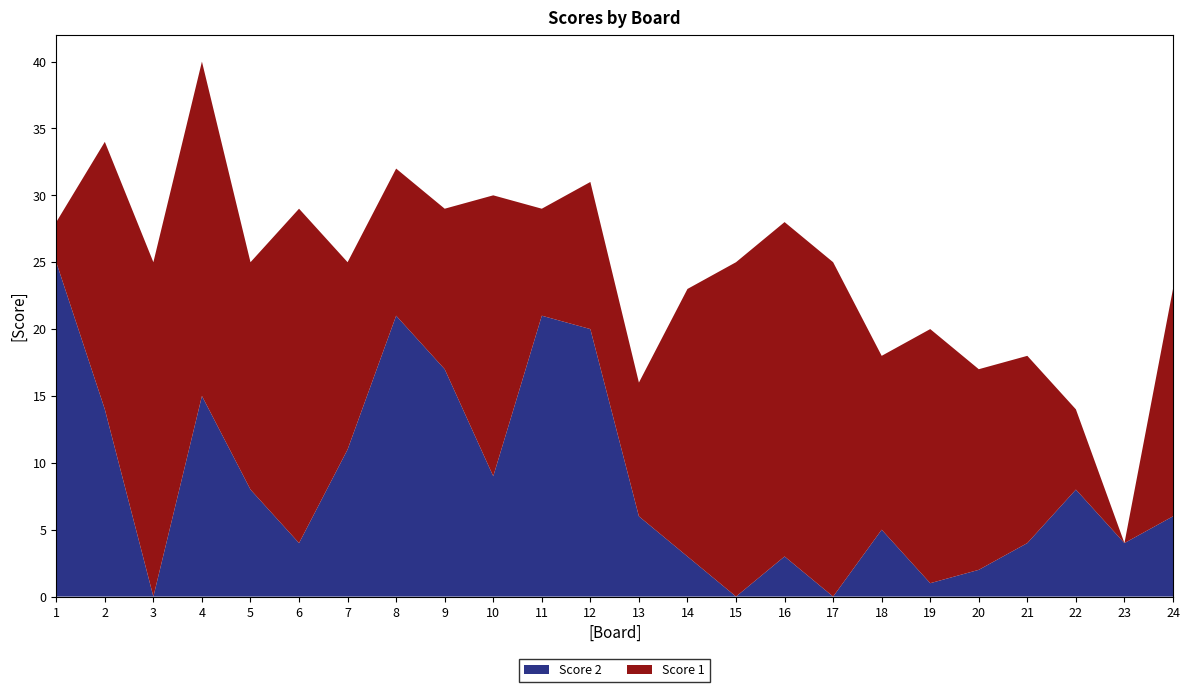

Reading left to right, what are all the values shown in this chart?

Score 2: 1=25	2=14	3=0	4=15	5=8	6=4	7=11	8=21	9=17	10=9	11=21	12=20	13=6	14=3	15=0	16=3	17=0	18=5	19=1	20=2	21=4	22=8	23=4	24=6
Score 1: 1=3	2=20	3=25	4=25	5=17	6=25	7=14	8=11	9=12	10=21	11=8	12=11	13=10	14=20	15=25	16=25	17=25	18=13	19=19	20=15	21=14	22=6	23=0	24=17